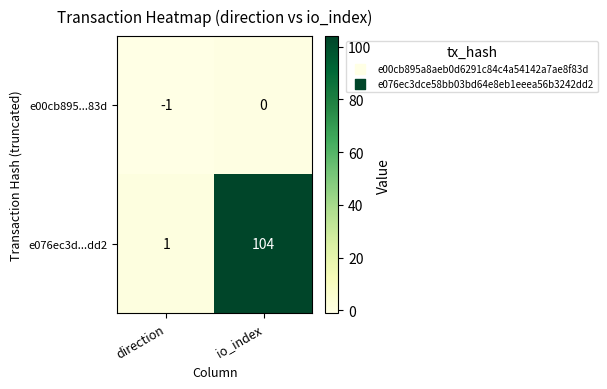

Which series changed the most between direction and io_index?

e076ec3d...dd2